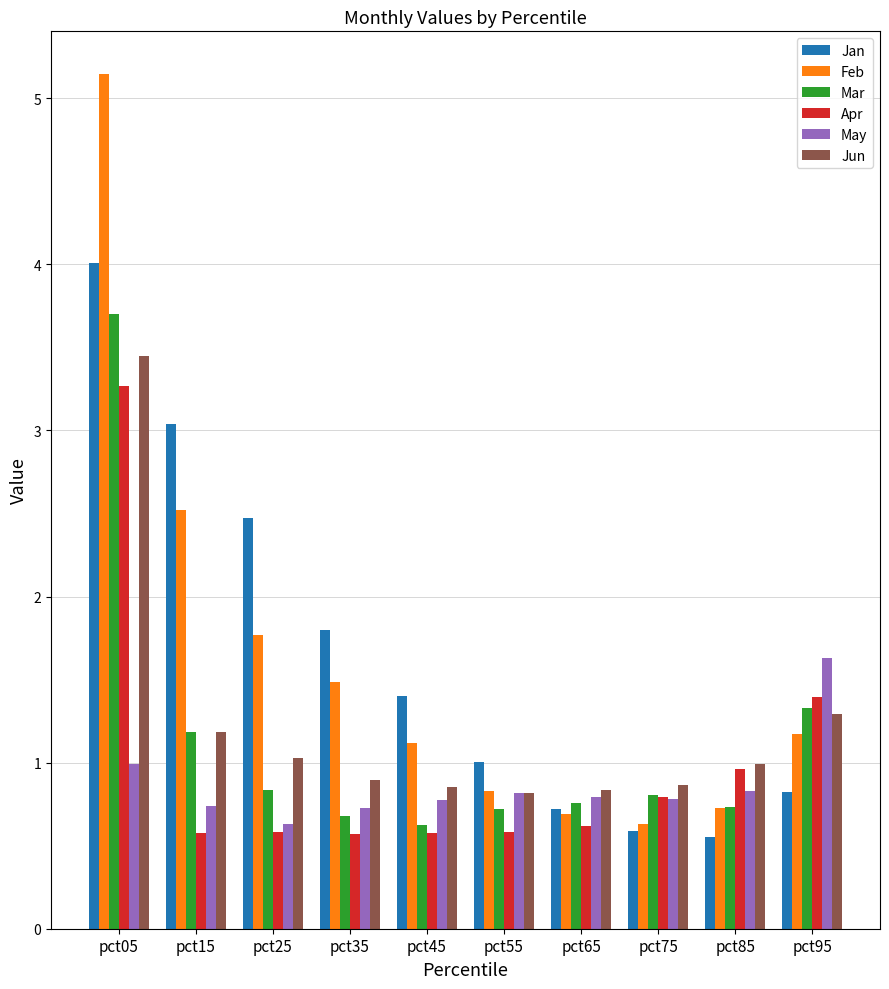

What is the difference between the maximum and minimum values in the Feb series?

4.5